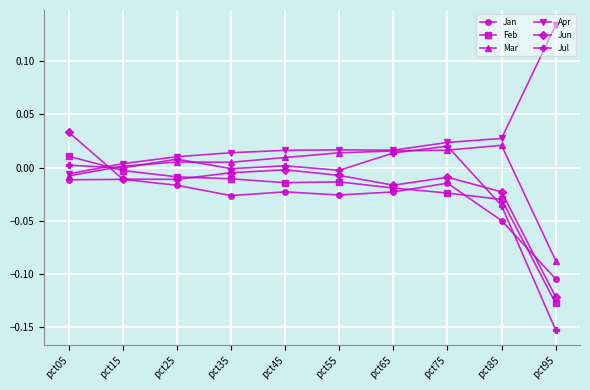

The value of Apr at pct65 is 0.0. True or false?

True